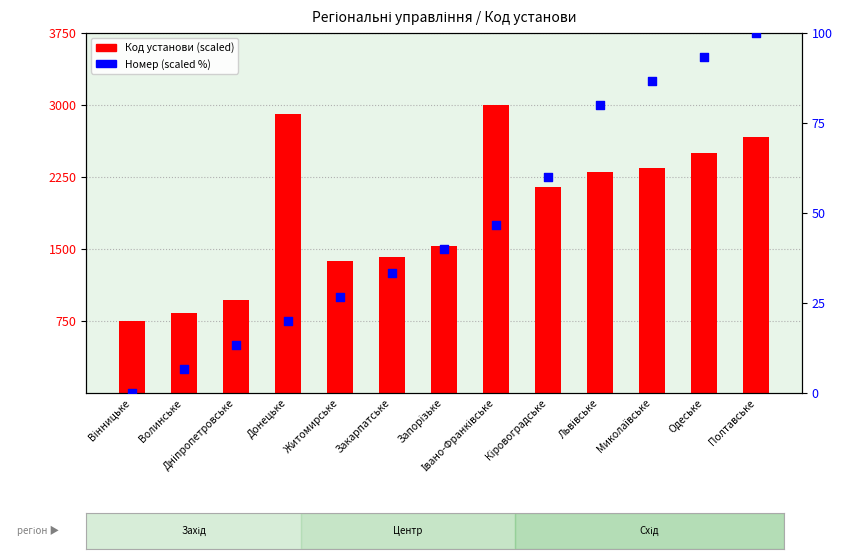

Which series contains the lowest Y value?

Номер (scaled %)